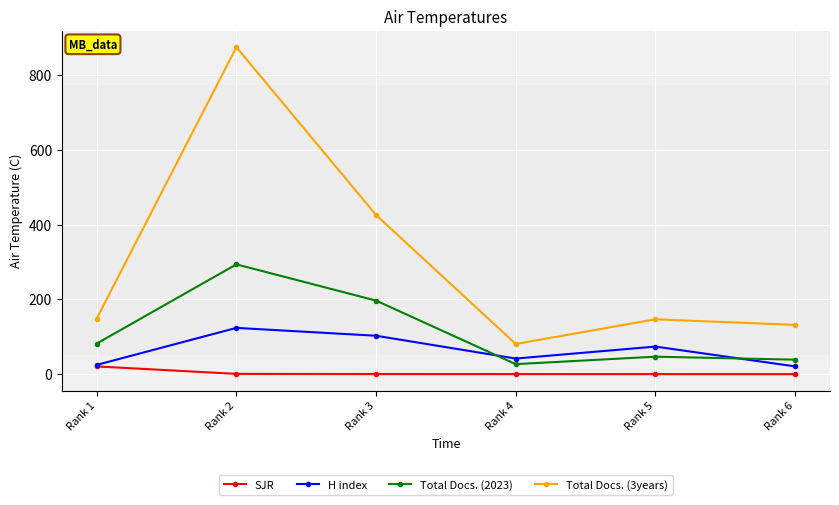

How many data points does each series have?

6